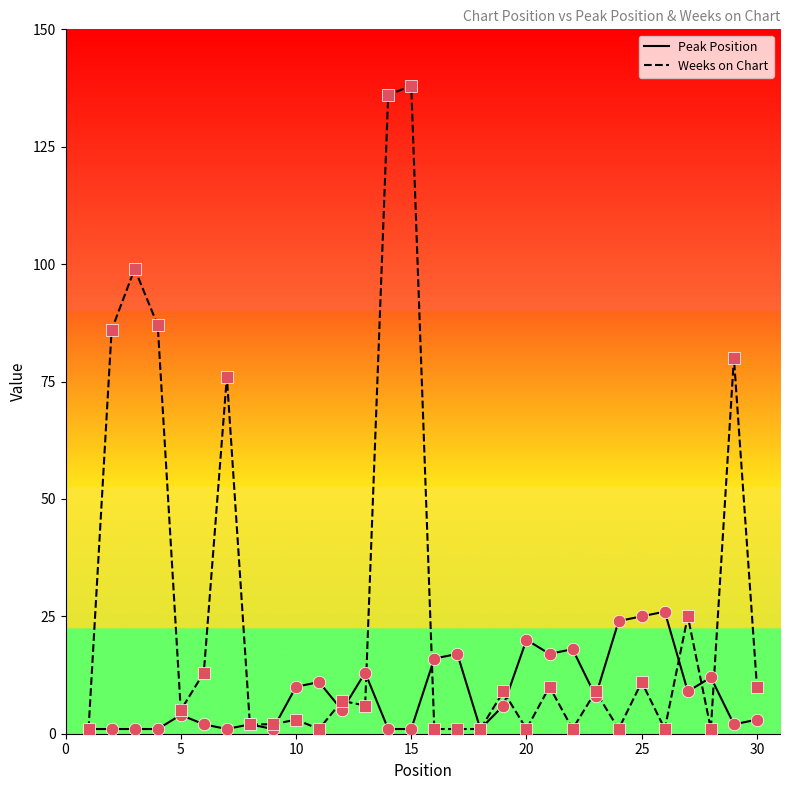

Which series has the widest spread of values?

Weeks on Chart